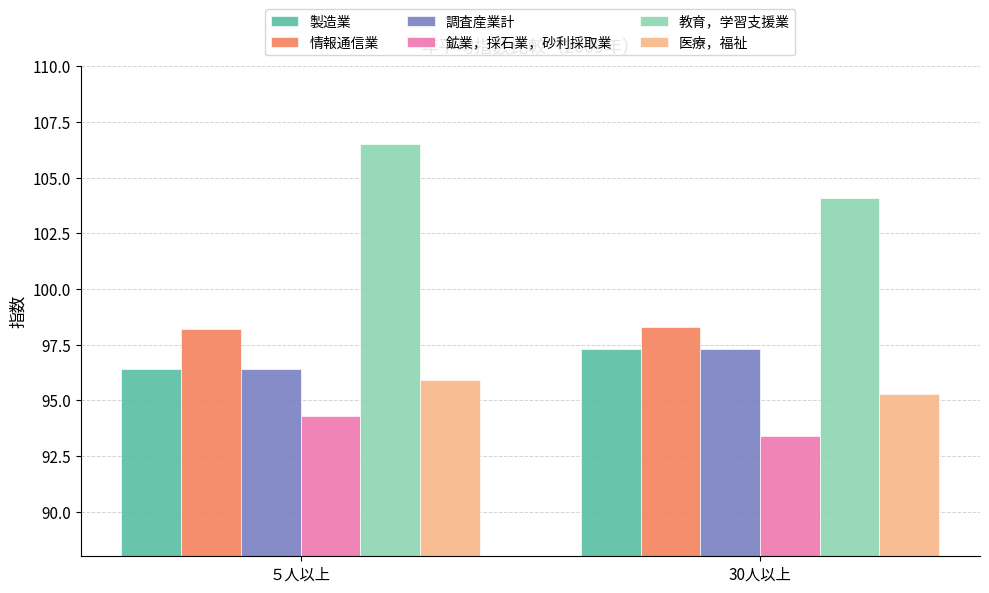

What is the sum of the 教育，学習支援業 values at 30人以上 and ５人以上?

210.6